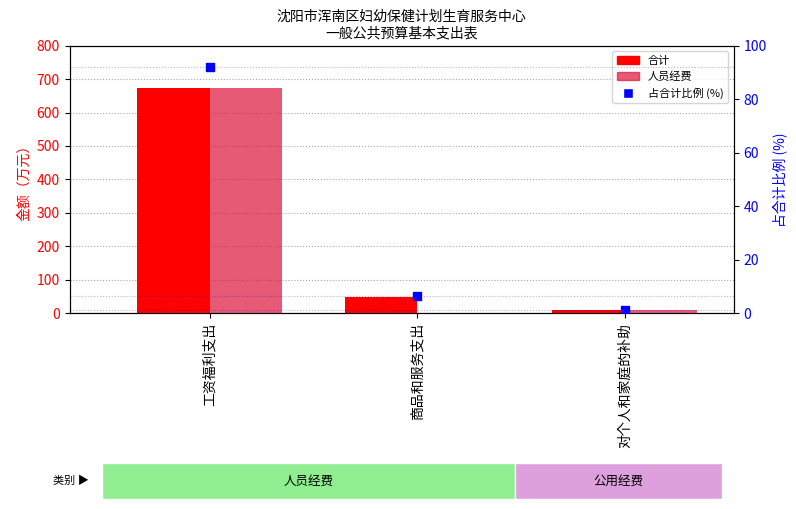

At how many categories does at least one series exceed 606?

1